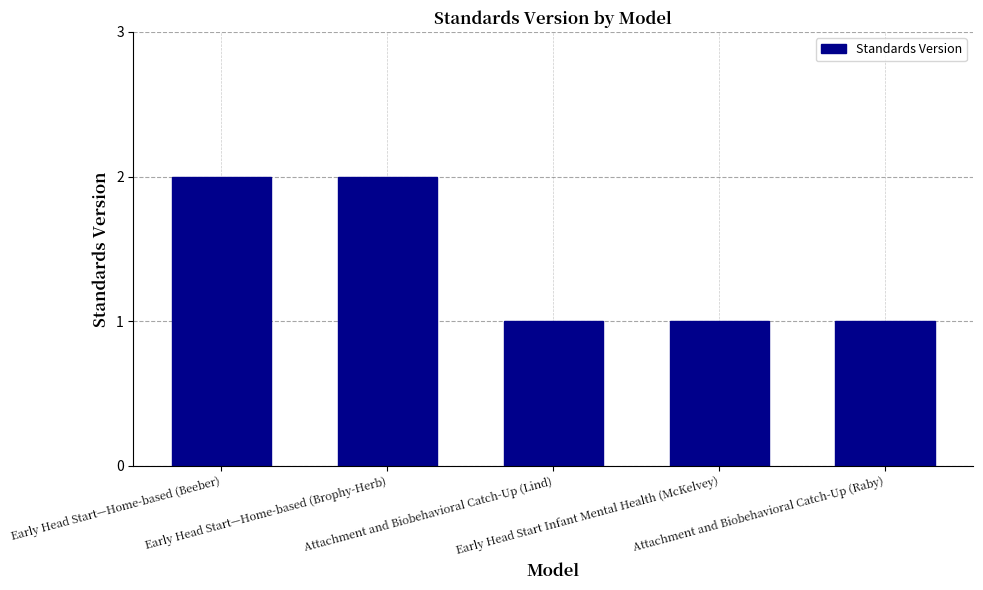

Is it true that the value at Early Head Start—Home-based (Brophy-Herb) is 1?

False